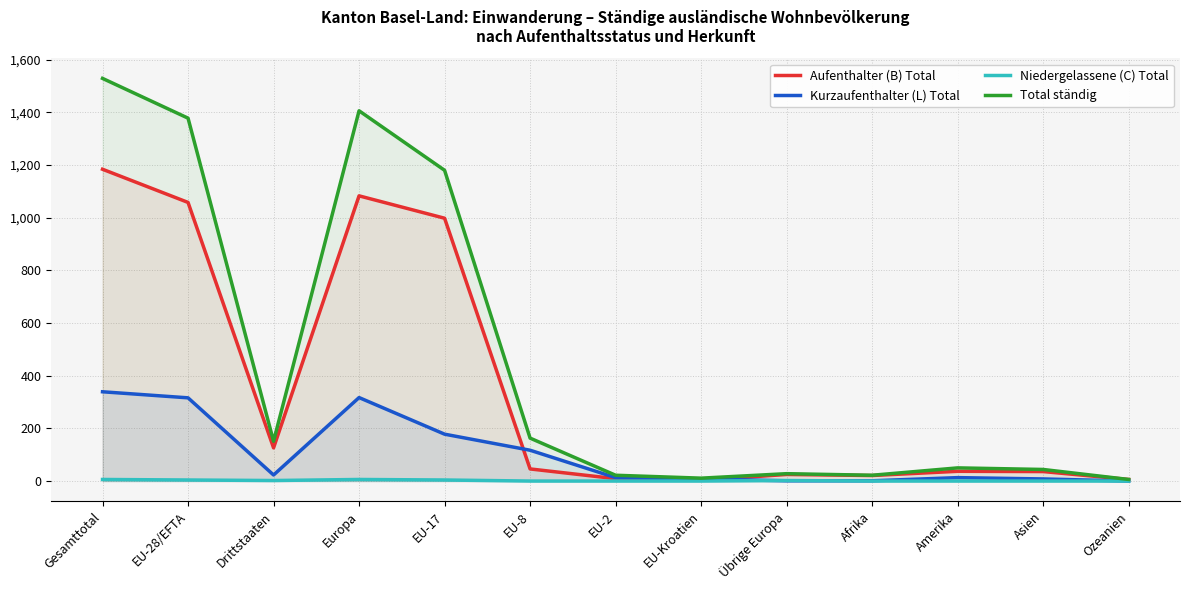

What is the average value of the Niedergelassene (C) Total series?

2